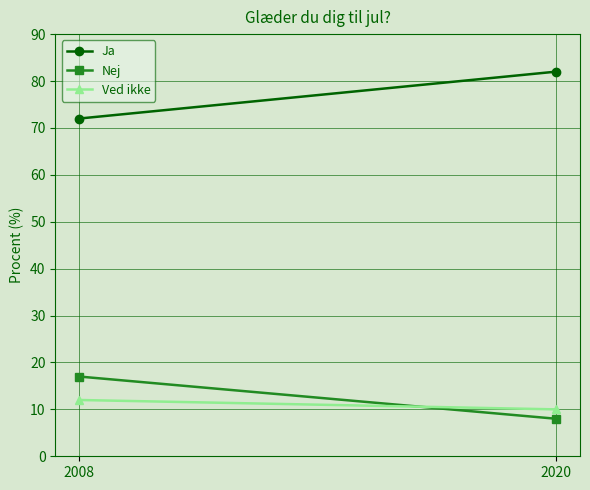

Is it true that Ved ikke equals 10 at 2020?

True